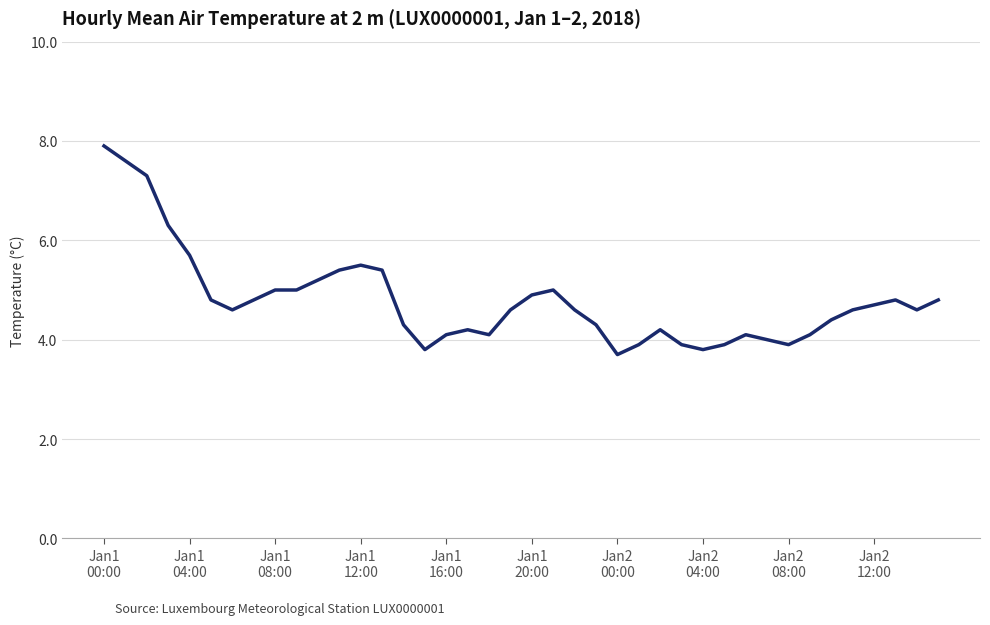

What is the minimum value shown in the chart?

3.7